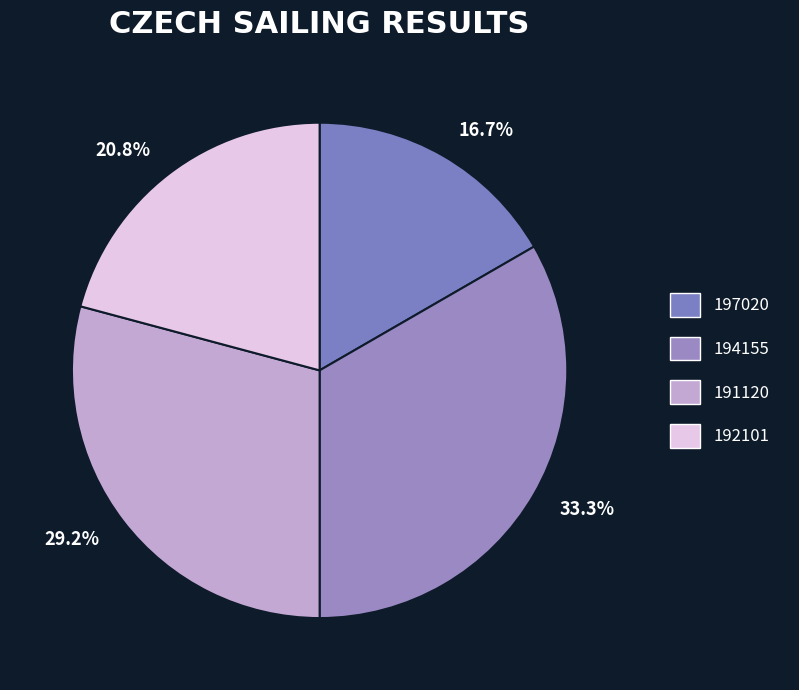

What percentage is NOT represented by 192101?

79.2%